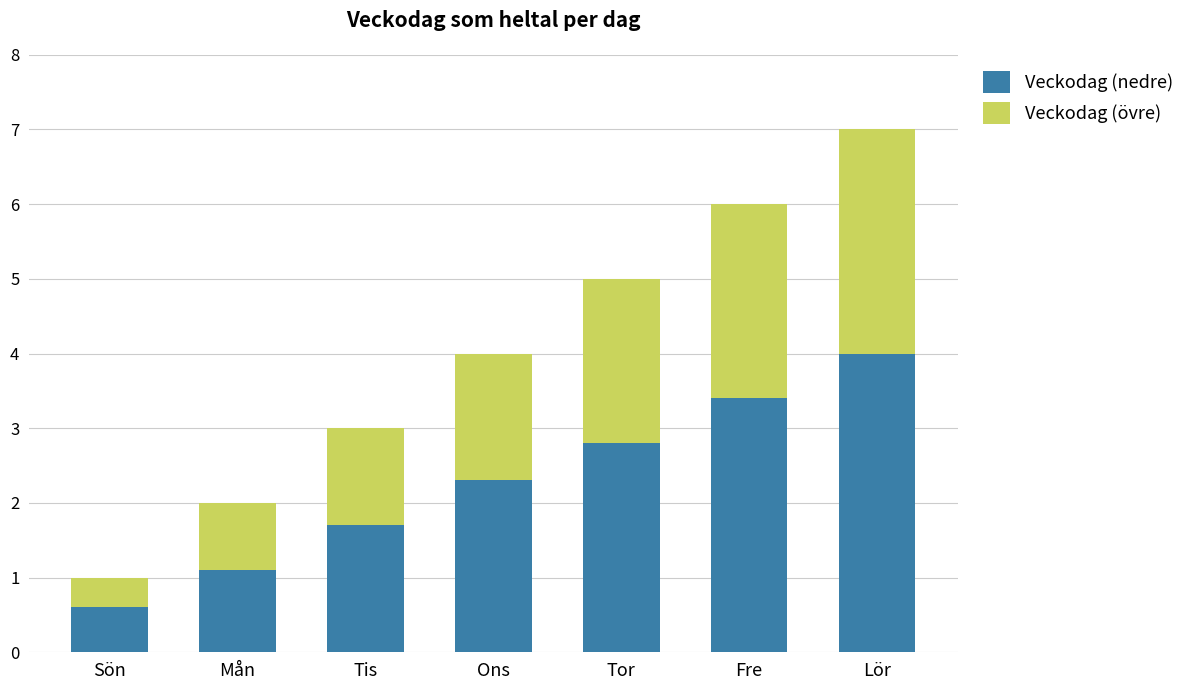

What is the total value across all series at Tis?

3.0